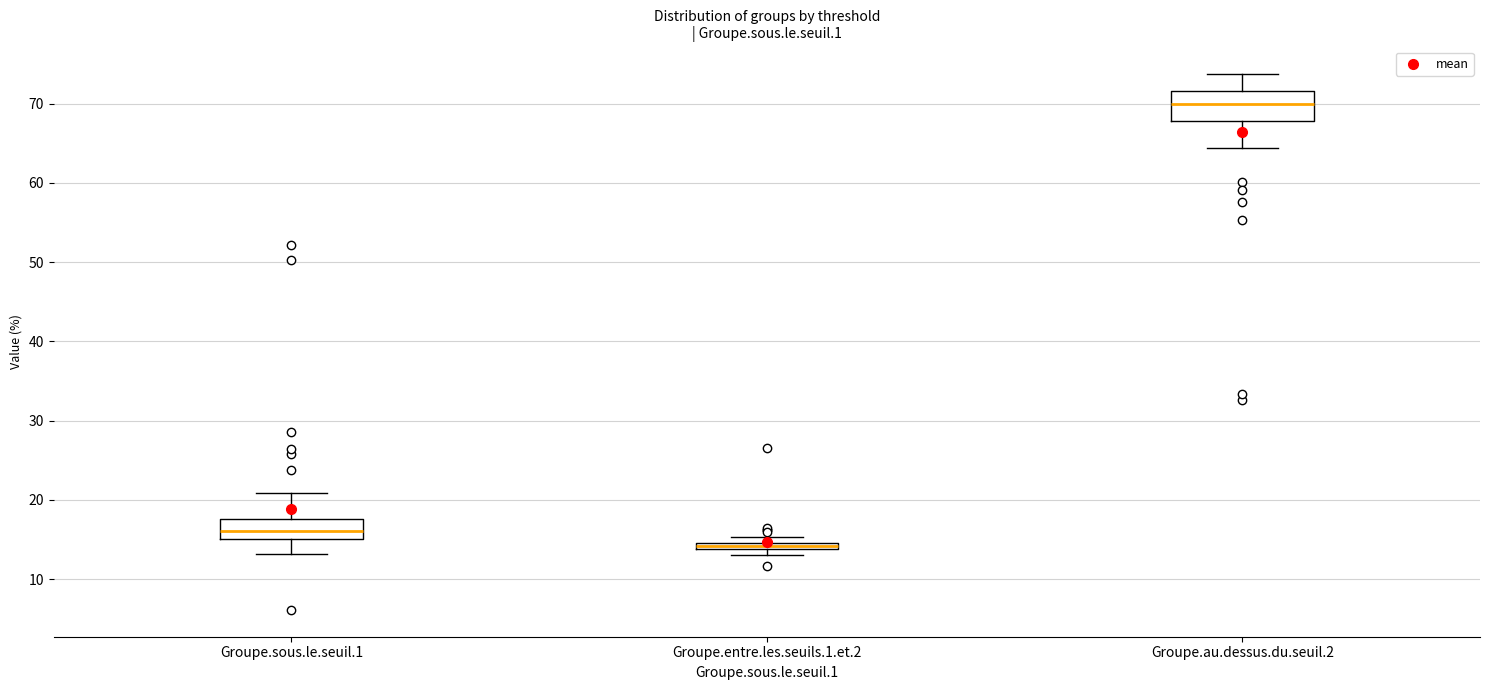

Comparing the boxes themselves (not the whiskers), which one is the tallest?

Groupe.au.dessus.du.seuil.2